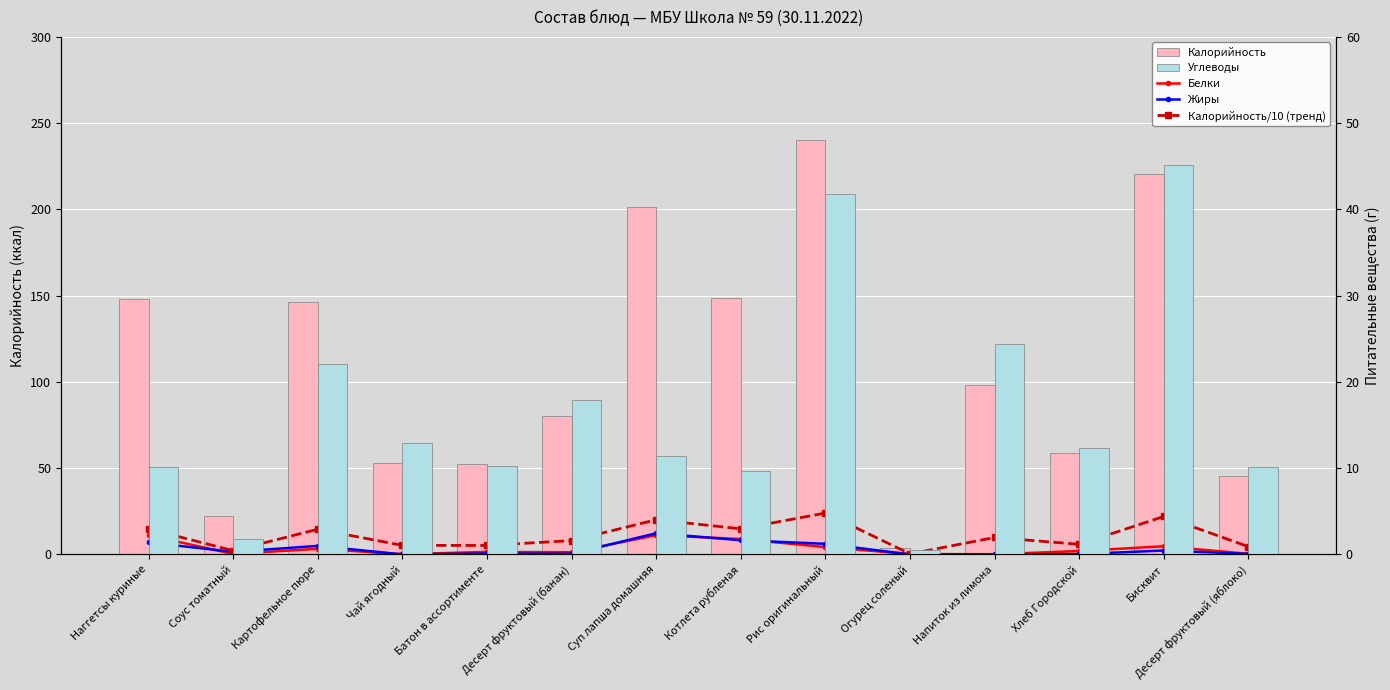

Reading left to right, extract all data points from this chart.

Белки: 11.2	0.3	3.3	0.1	1.5	1.3	11.2	8.9	4.3	0.3	0.1	2.0	4.8	0.4
Жиры: 7.0	1.5	5.0	0.1	0.6	0.4	12.3	8.3	6.2	0.0	0.0	0.2	2.3	0.4
Калорийность/10 (тренд): 14.8	2.2	14.6	5.3	5.2	8.0	20.1	14.9	24.0	0.4	9.8	5.9	22.0	4.5
Калорийность: 148.0	22.2	146.3	52.8	52.3	80.4	201.4	148.7	240.2	3.6	98.5	59.0	220.4	45.4
Углеводы: 10.1	1.9	22.1	12.9	10.3	17.9	11.5	9.7	41.8	0.6	24.4	12.3	45.2	10.2